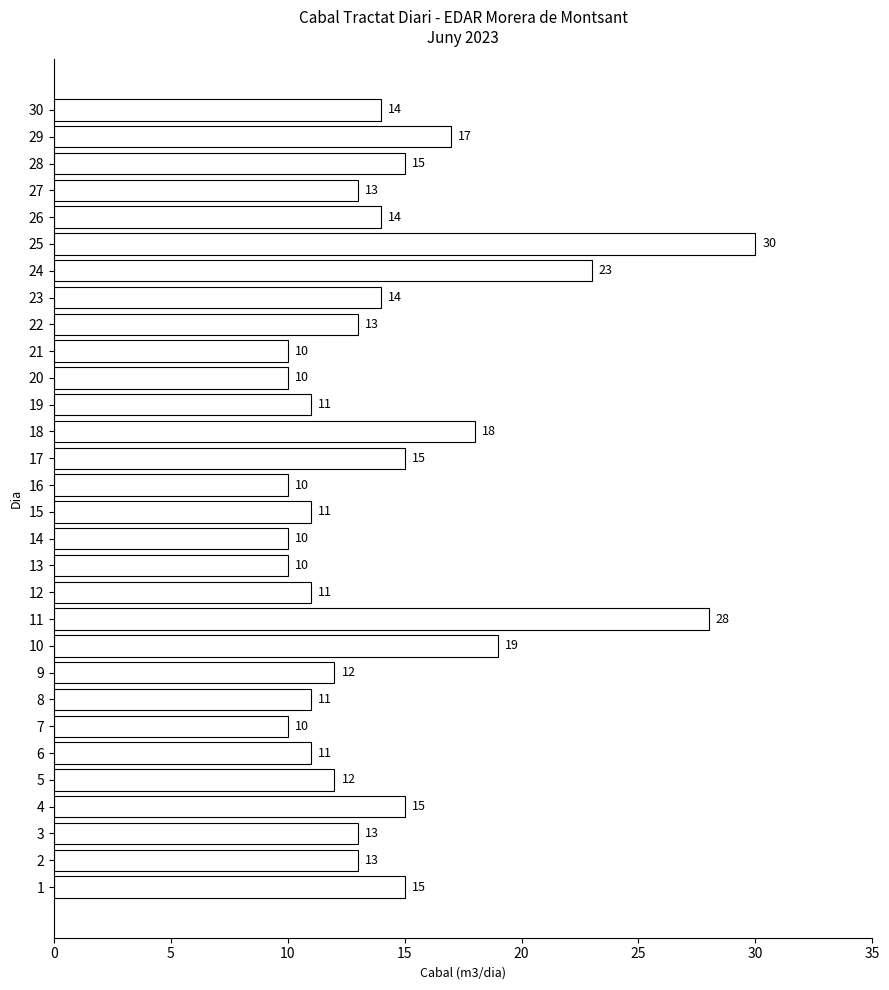

Does the chart contain any negative values?

No